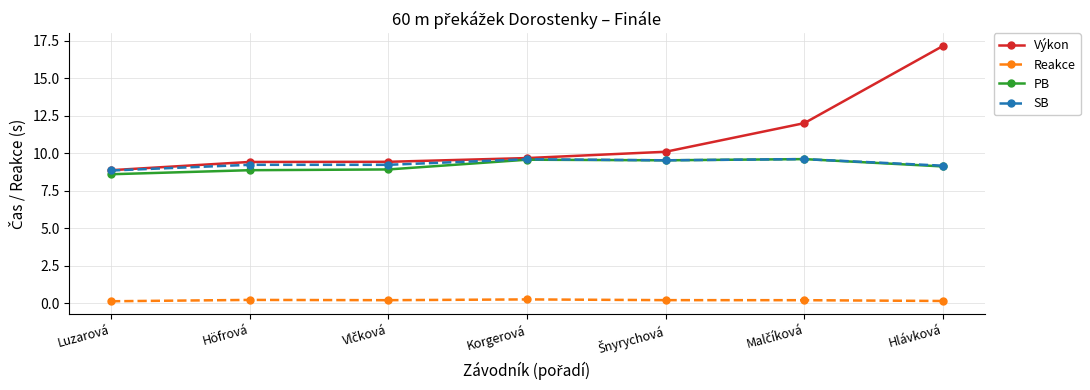

Is it true that SB equals 2.3 at Höfrová?

False